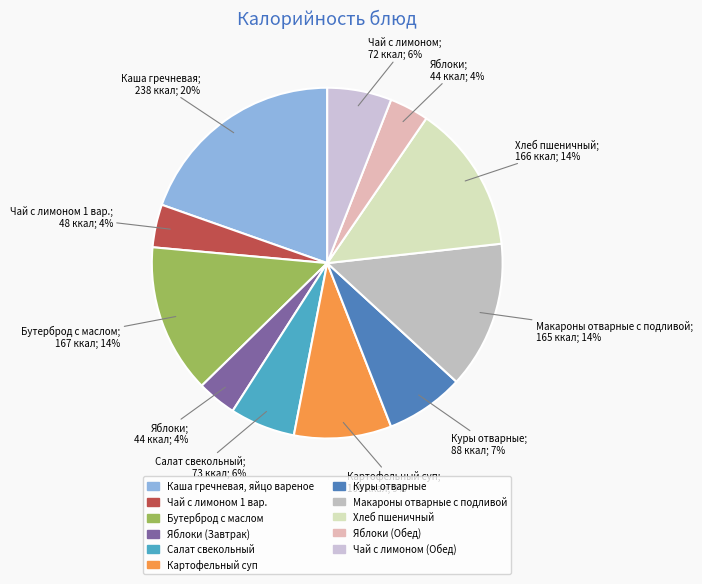

To the nearest percent, what portion does Картофельный суп represent?

9%